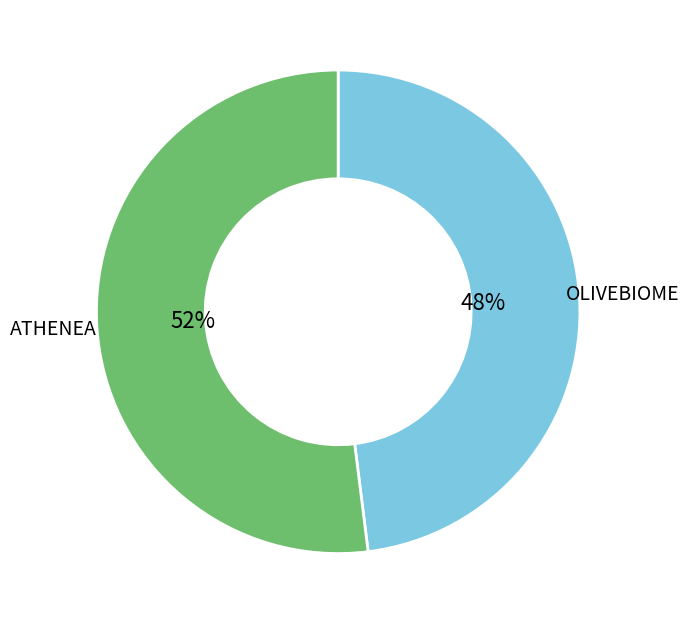

Does OLIVEBIOME represent more than half of the total?

No